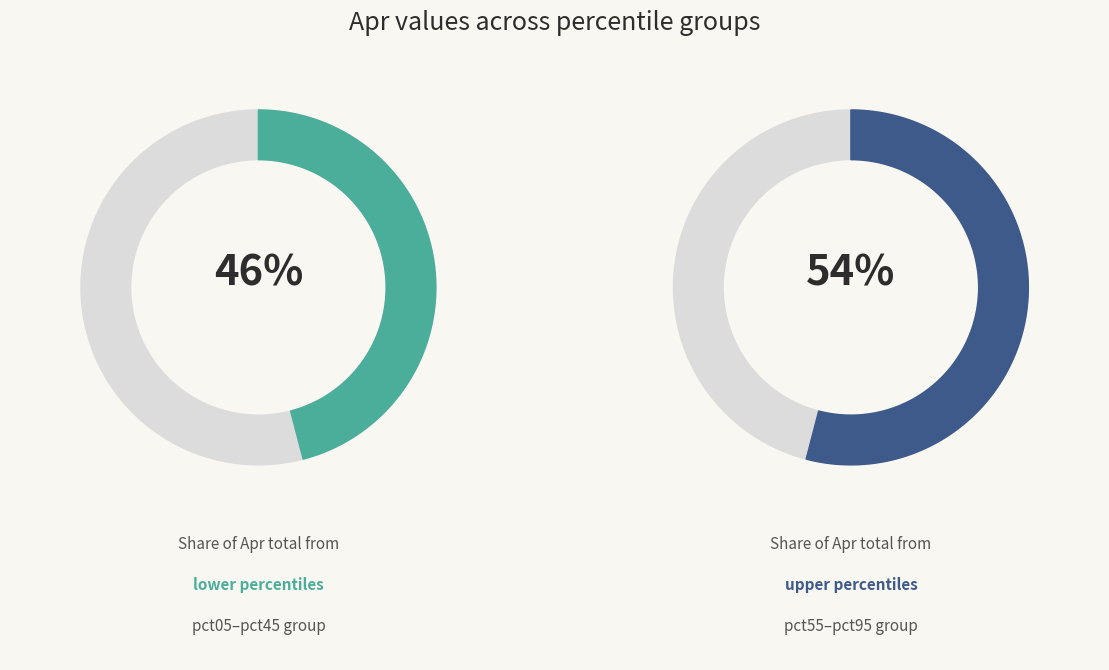

True or false: pct85 accounts for 12% of the total.

True